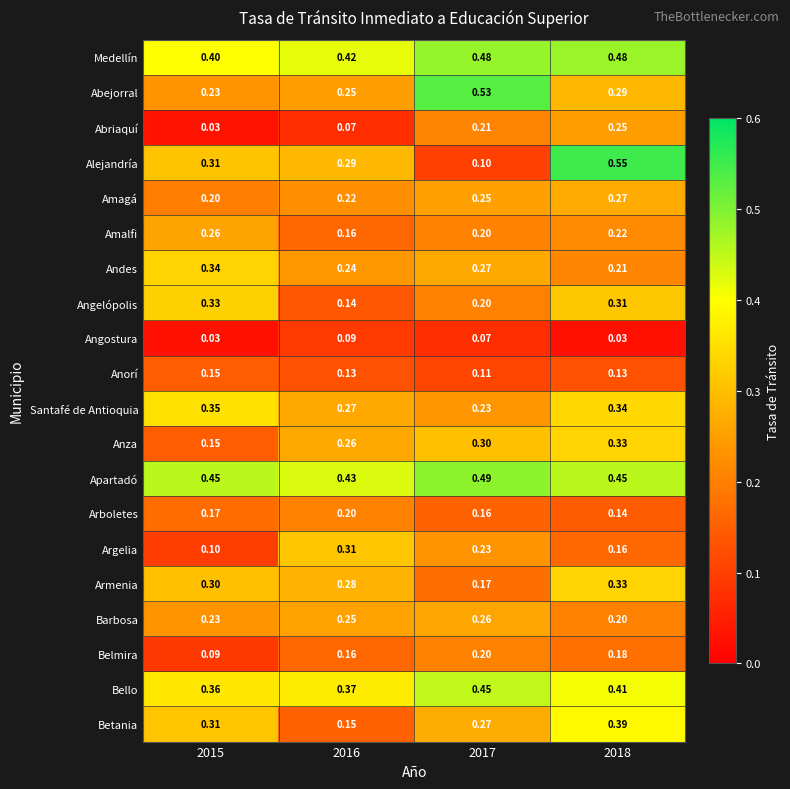

Which series changed the most between 2016 and 2018?

Alejandría